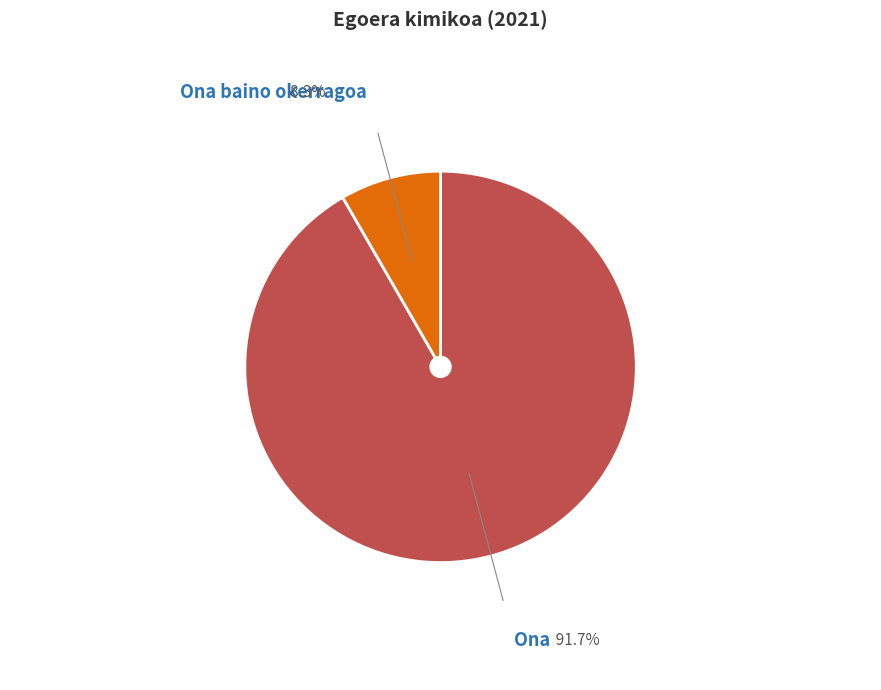

How many segments does this pie chart have?

2